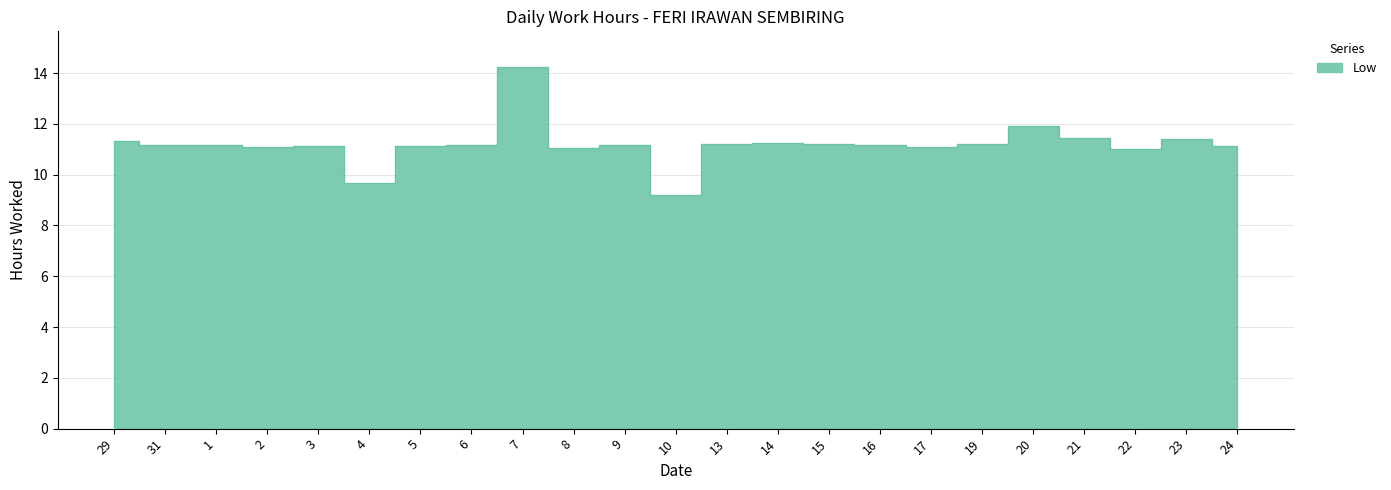

What is the maximum value shown in the chart?

14.2